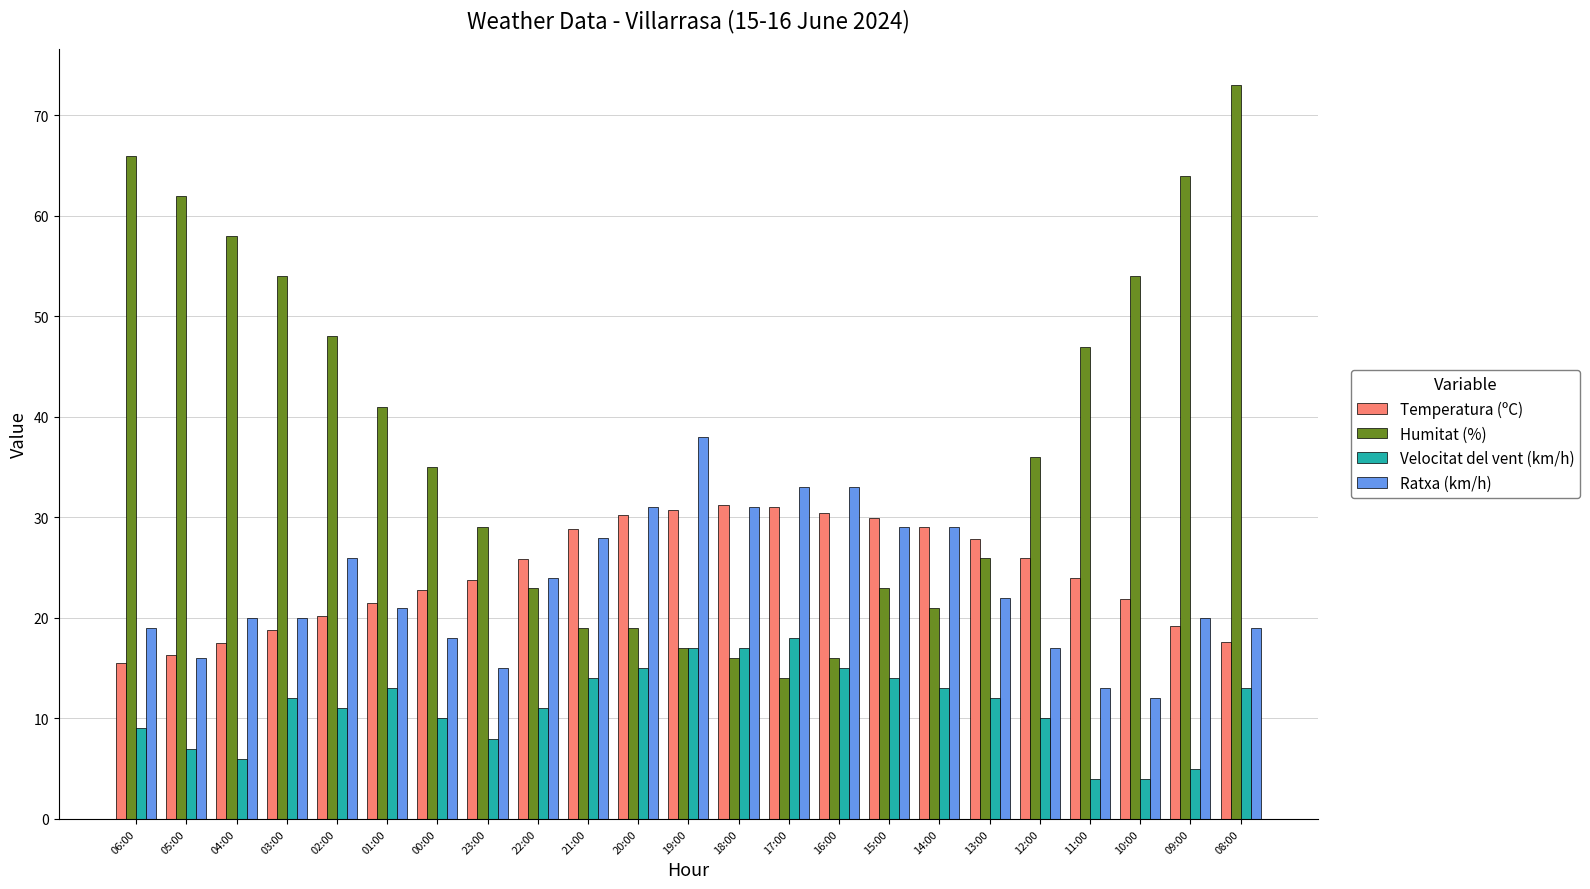

How many categories are shown in the chart?

23